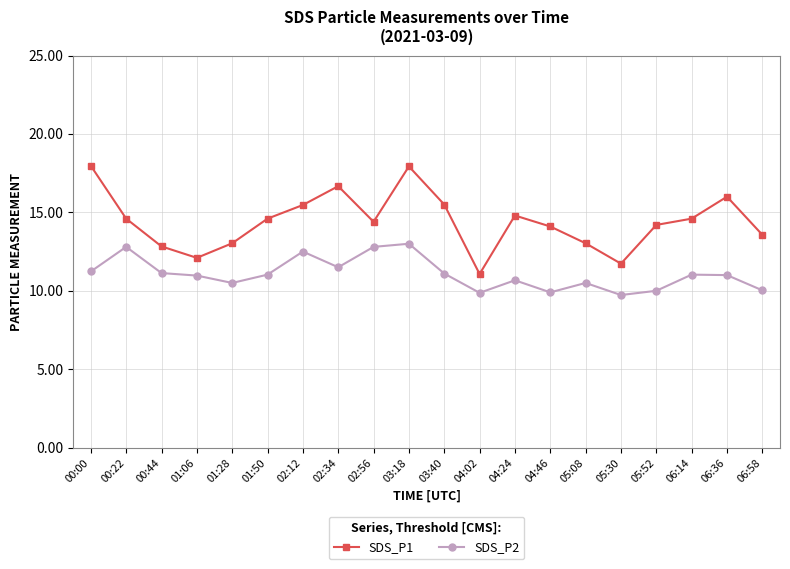

True or false: SDS_P2 and SDS_P1 cross at least once.

False